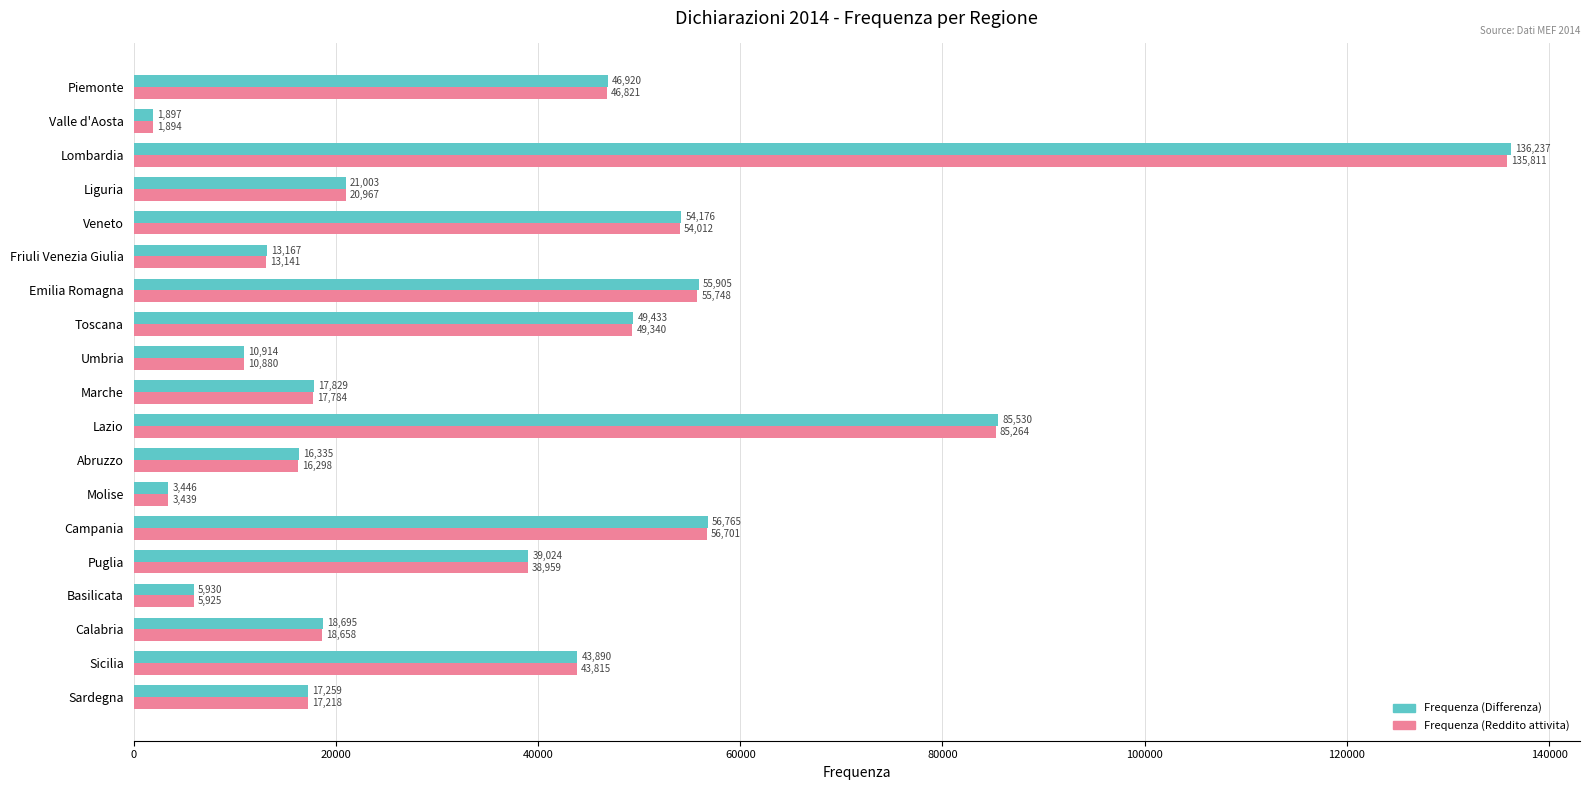

Rank the categories by Frequenza (Reddito attivita) value from lowest to highest.

Valle d'Aosta, Molise, Basilicata, Umbria, Friuli Venezia Giulia, Abruzzo, Sardegna, Marche, Calabria, Liguria, Puglia, Sicilia, Piemonte, Toscana, Veneto, Emilia Romagna, Campania, Lazio, Lombardia